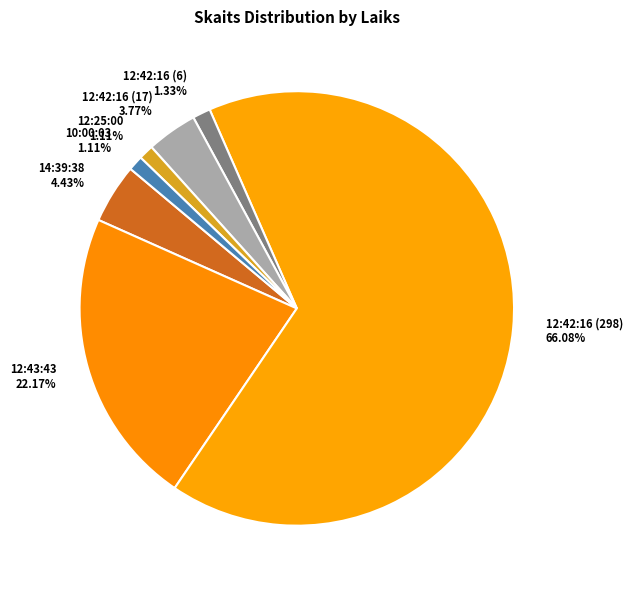

Combined, do 14:39:38 and 12:42:16 (298) account for over 50%?

Yes